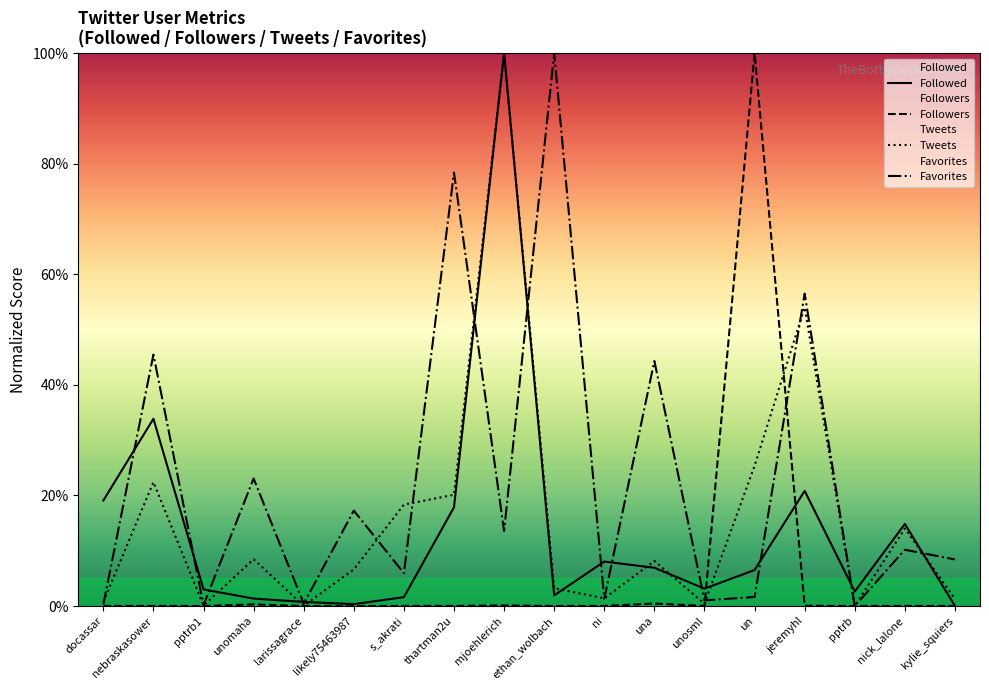

True or false: Tweets has a value of 2.3 at unomaha.

False